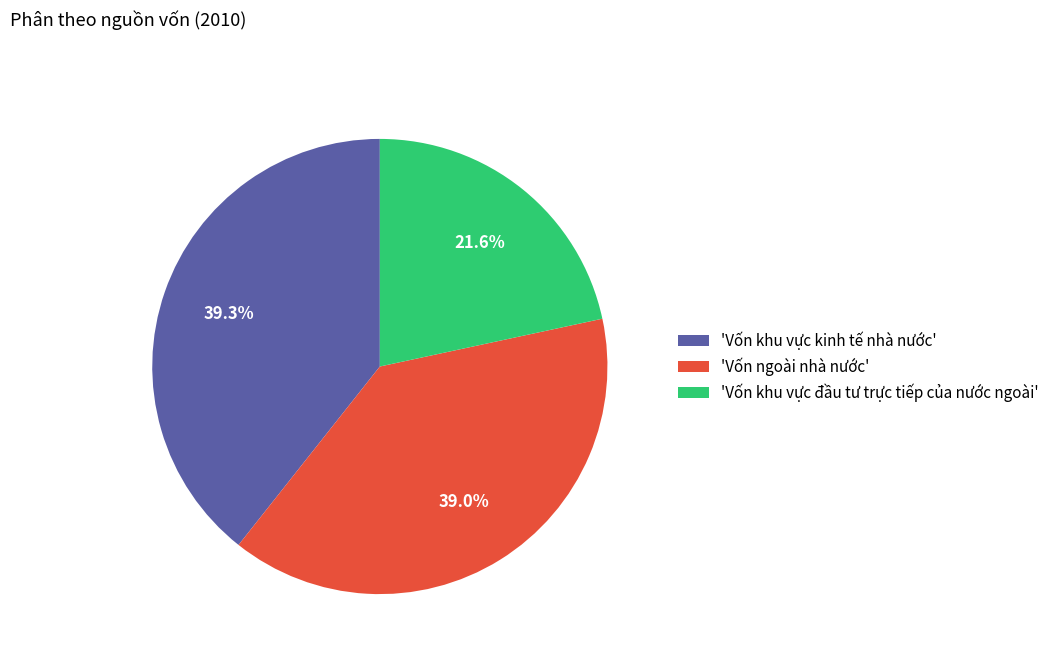

Which has a higher value, 'Vốn khu vực kinh tế nhà nước' or 'Vốn khu vực đầu tư trực tiếp của nước ngoài'?

'Vốn khu vực kinh tế nhà nước'